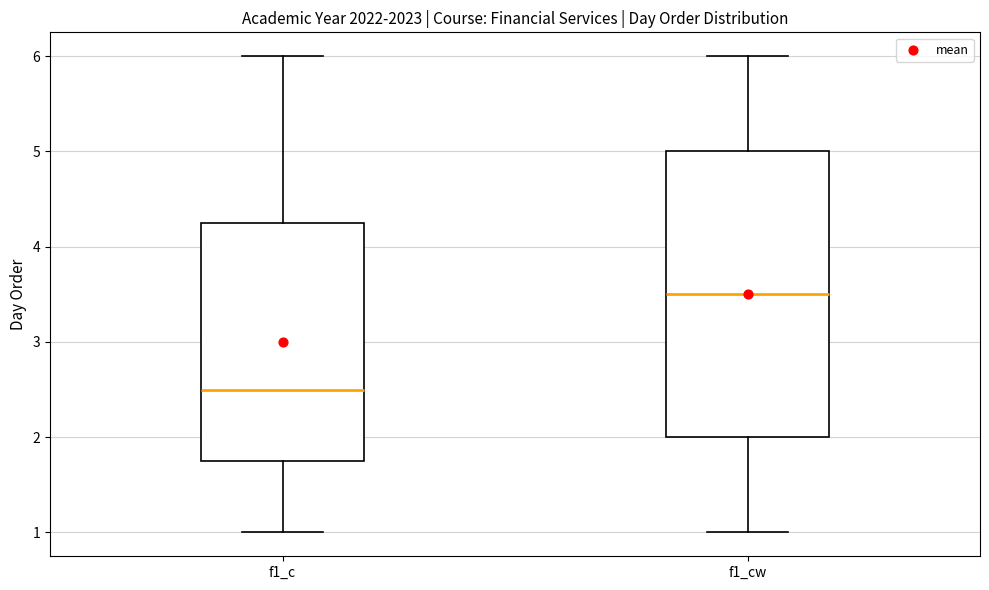

Where does the median line of the box for f1_c sit on the y-axis? The values are not printed on the chart, so give them approximately, as read against the axis.

2.5